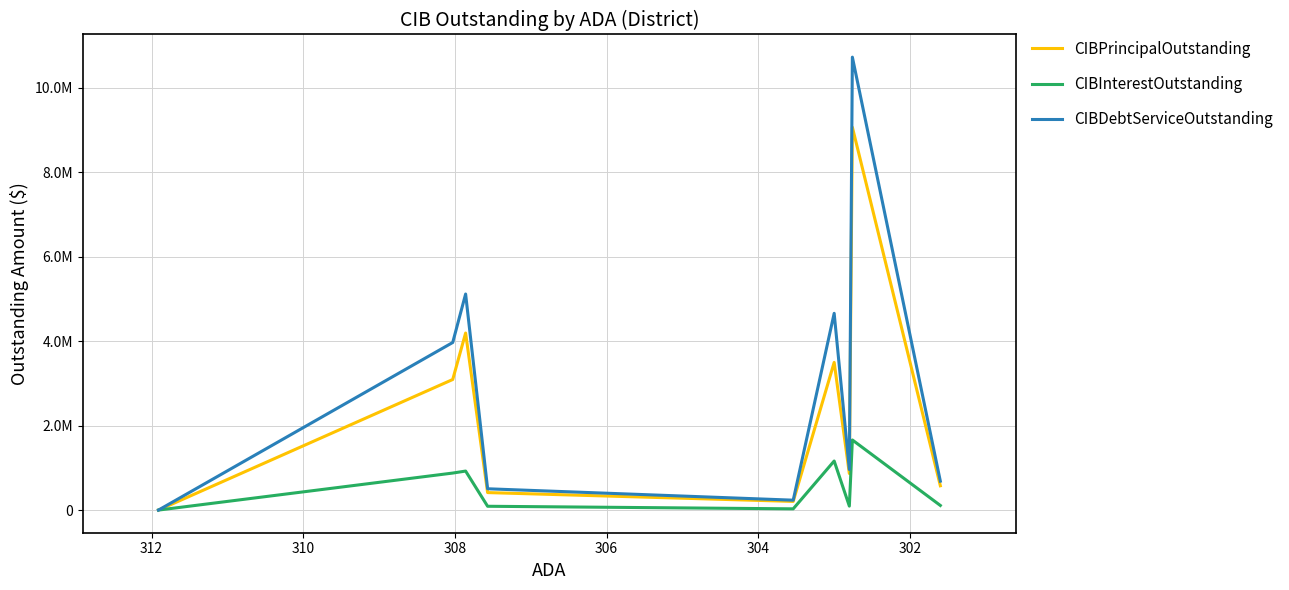

True or false: CIBInterestOutstanding and CIBPrincipalOutstanding intersect in this chart.

False